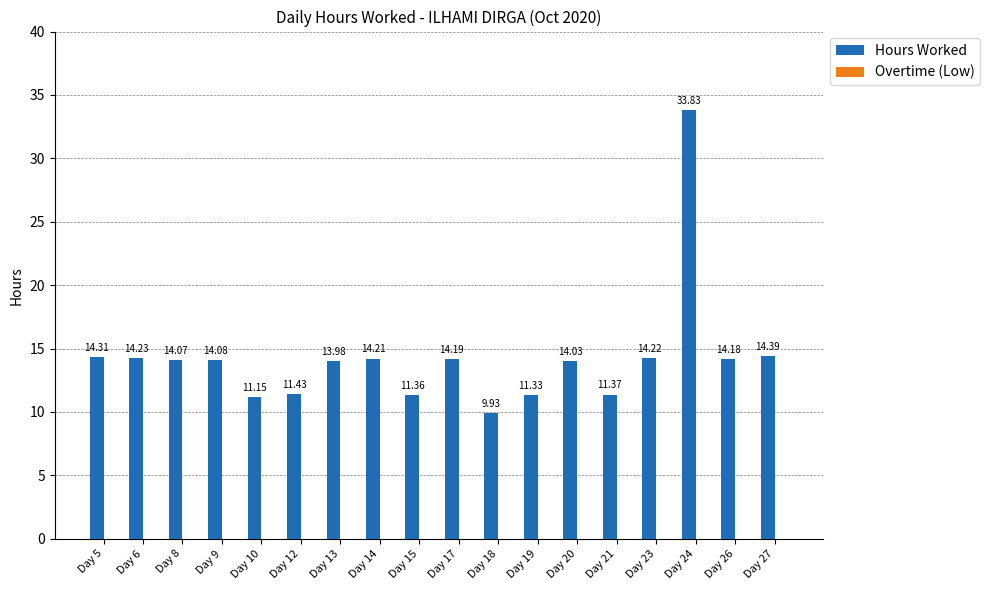

Does the chart contain any negative values?

No